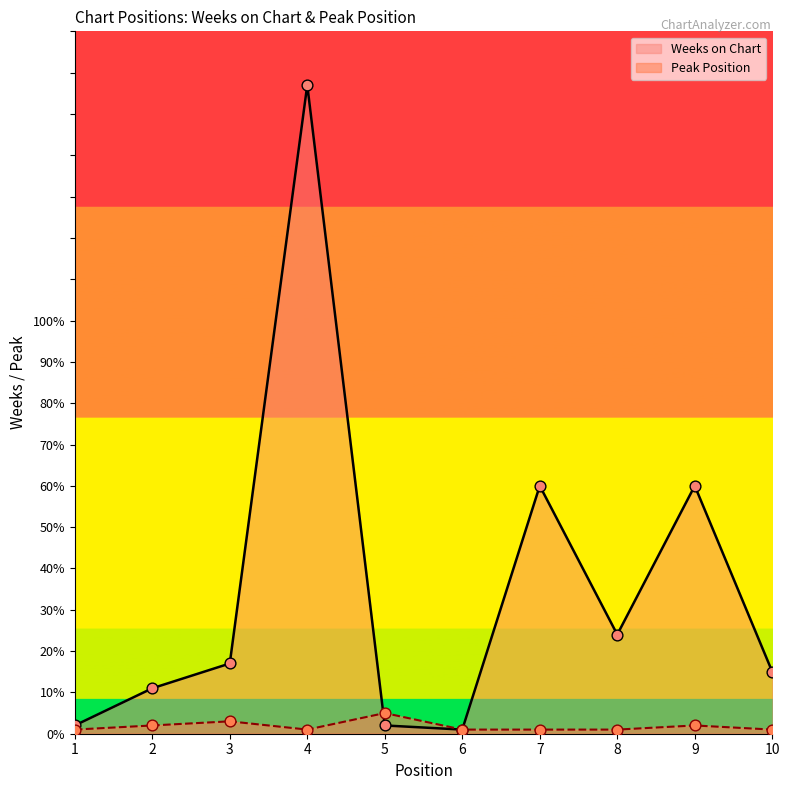

What are all the series names shown in the legend?

Weeks on Chart, Peak Position